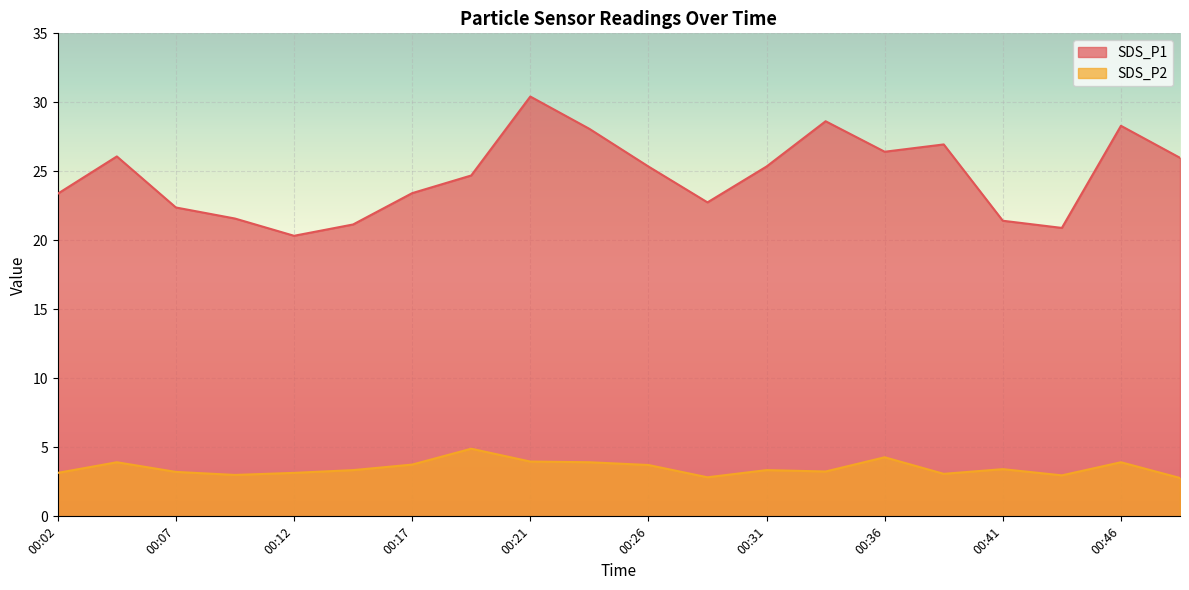

In SDS_P2, how many points are higher than both neighbors (excluding endpoints)?

6